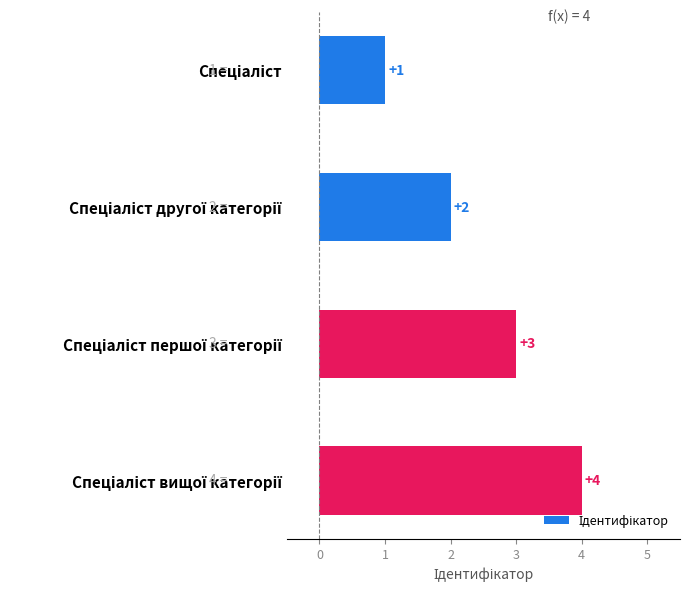

What is the difference between the maximum and minimum values?

3